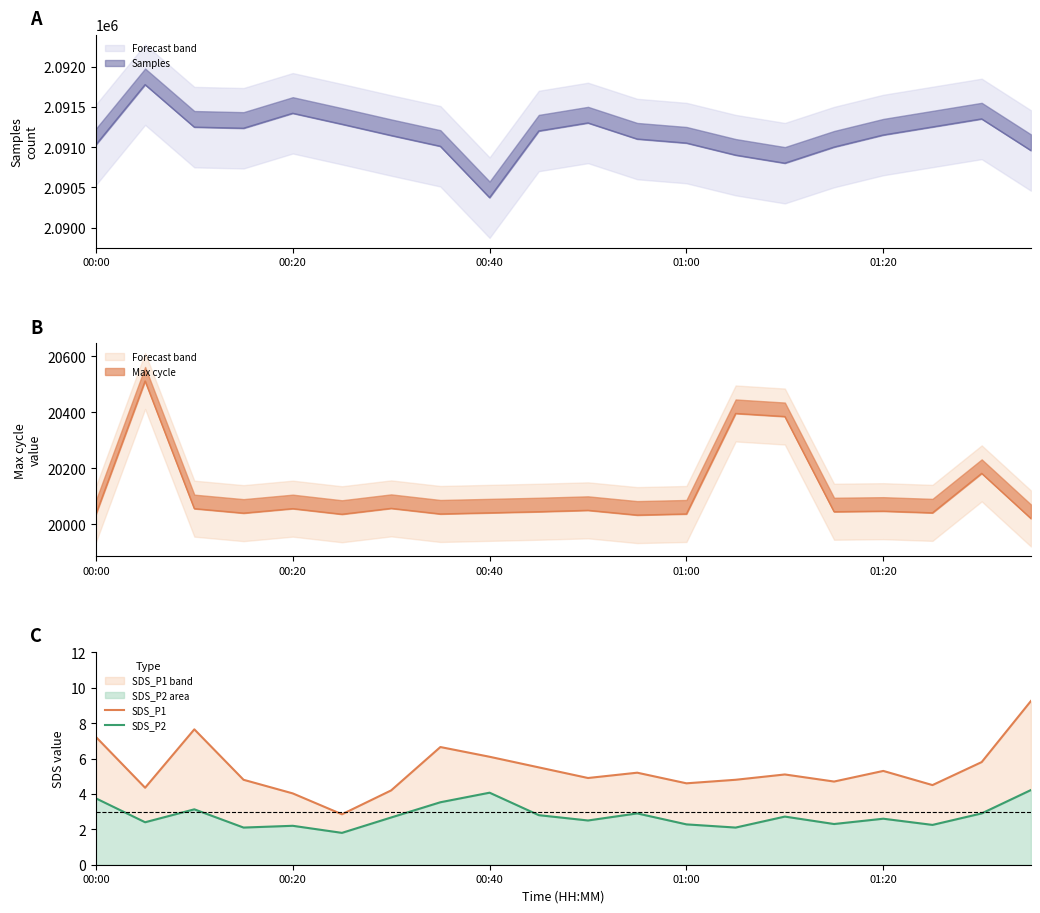

What are all the series names shown in the legend?

SDS_P1, SDS_P2